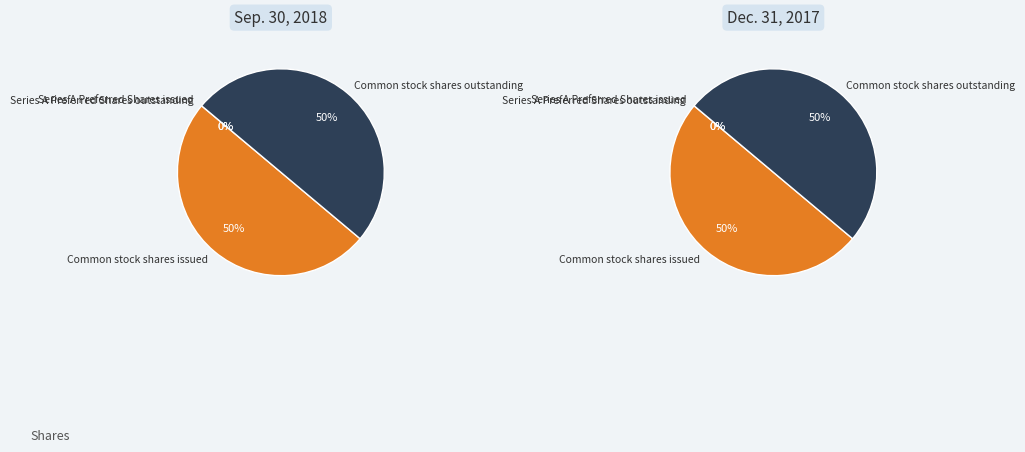

Which category has the biggest portion of the pie?

Common stock shares issued